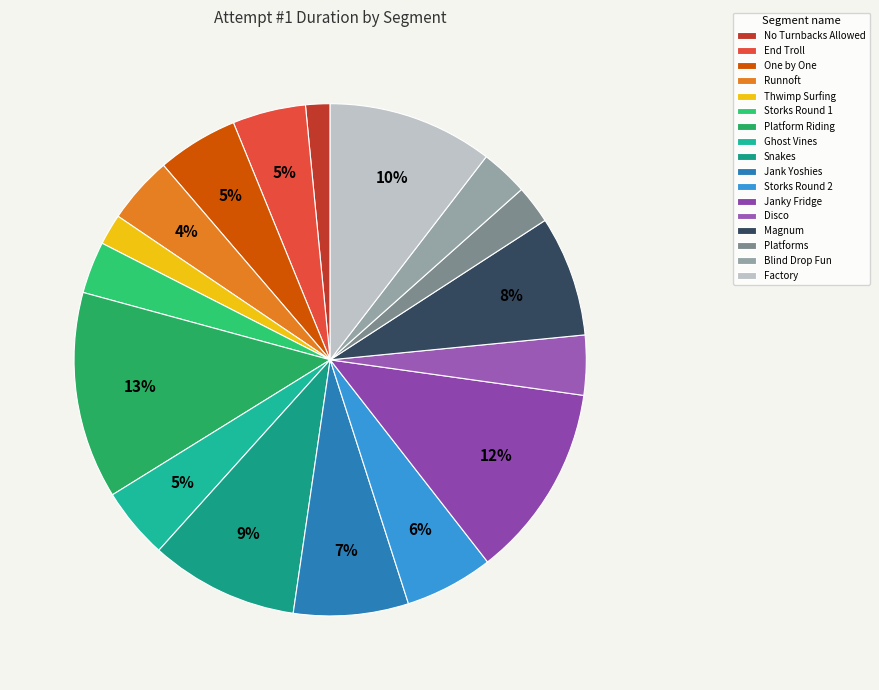

How many slices are in this pie chart?

17